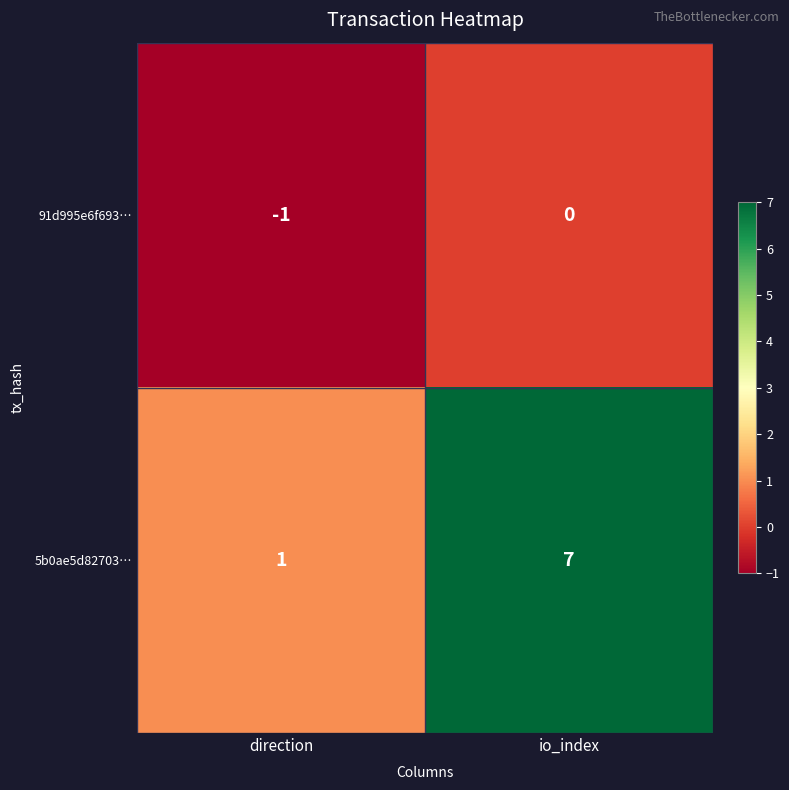

Count the number of data series in this chart.

2